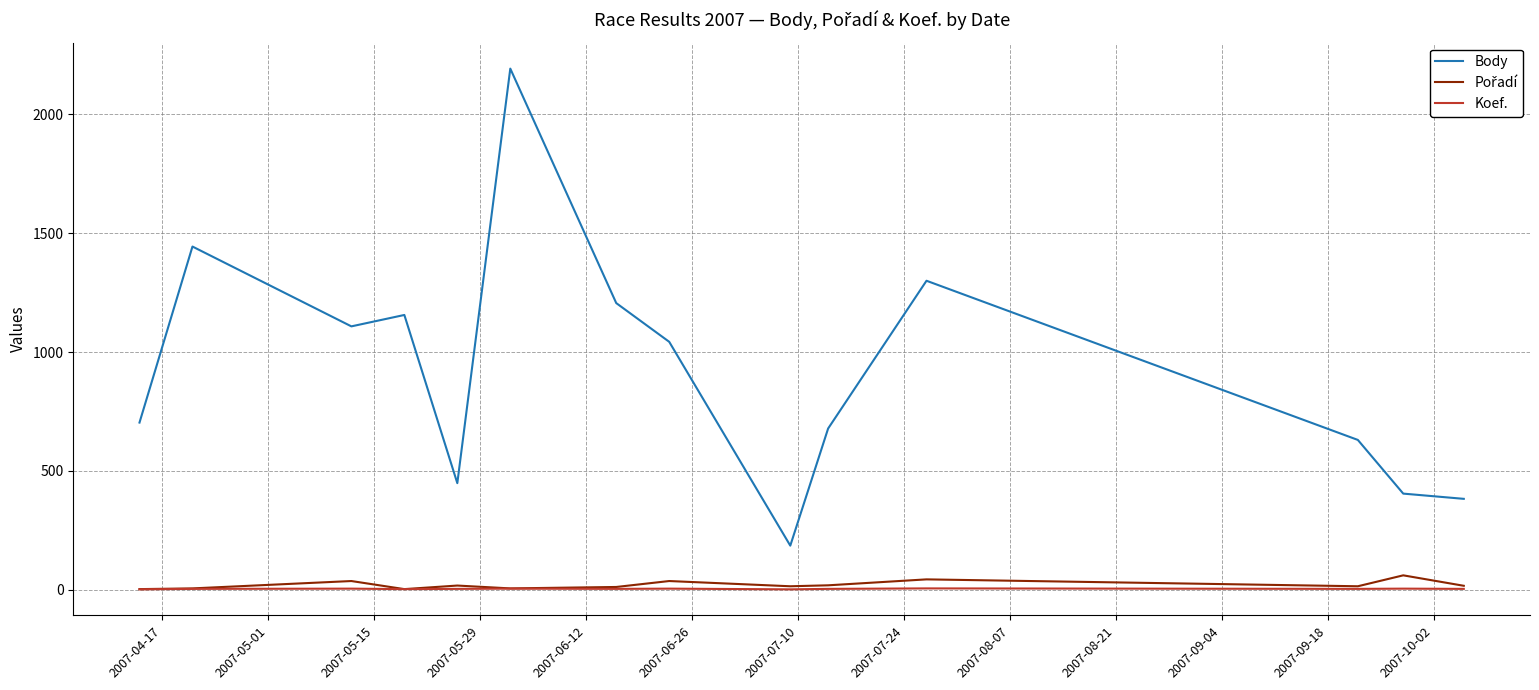

Which series has the largest range (max minus min)?

Body